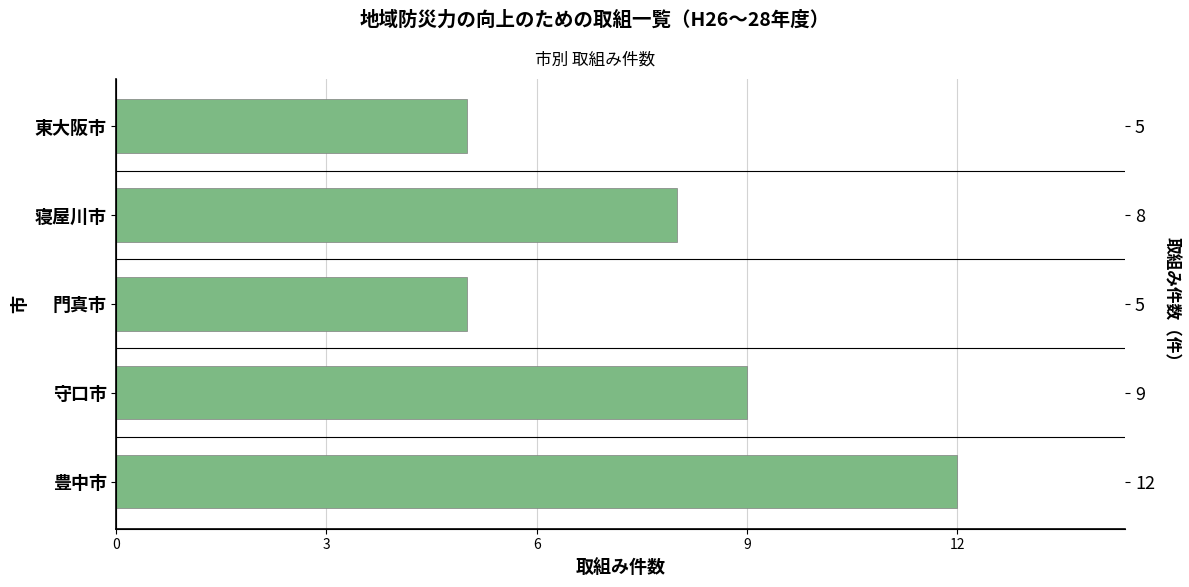

Does the chart contain any negative values?

No